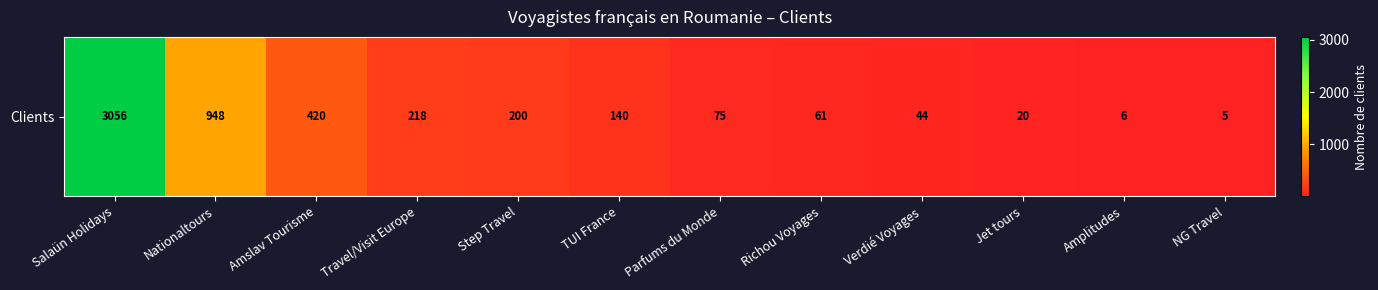

Is it true that the value at Amplitudes is 6?

True